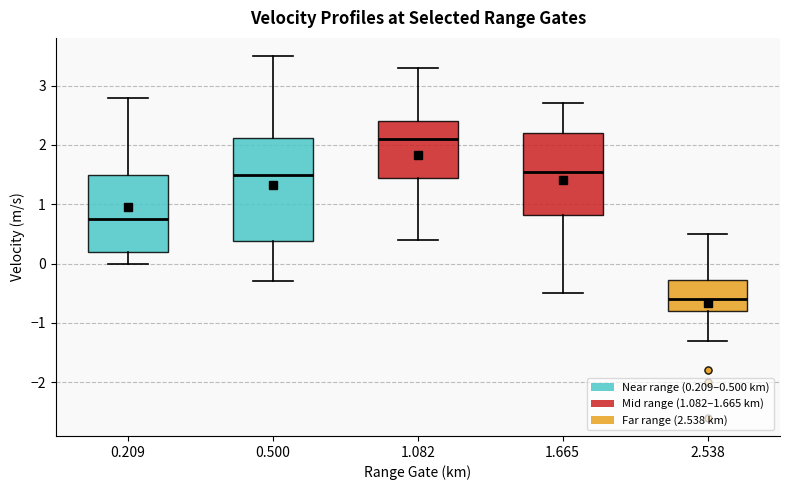

Reading left to right, transcribe this box plot: for each box, give where its median line is, the range the box spans, and where its two whiskers end, as read against the y-axis. The values are not printed on the chart, so give them approximately, as read against the axis.

0.209: median 0.8, box 0.2 to 1.5, whiskers 0.0 to 2.8
0.500: median 1.5, box 0.4 to 2.1, whiskers -0.3 to 3.5
1.082: median 2.1, box 1.5 to 2.4, whiskers 0.4 to 3.3
1.665: median 1.6, box 0.8 to 2.2, whiskers -0.5 to 2.7
2.538: median -0.6, box -0.8 to -0.3, whiskers -1.3 to 0.5